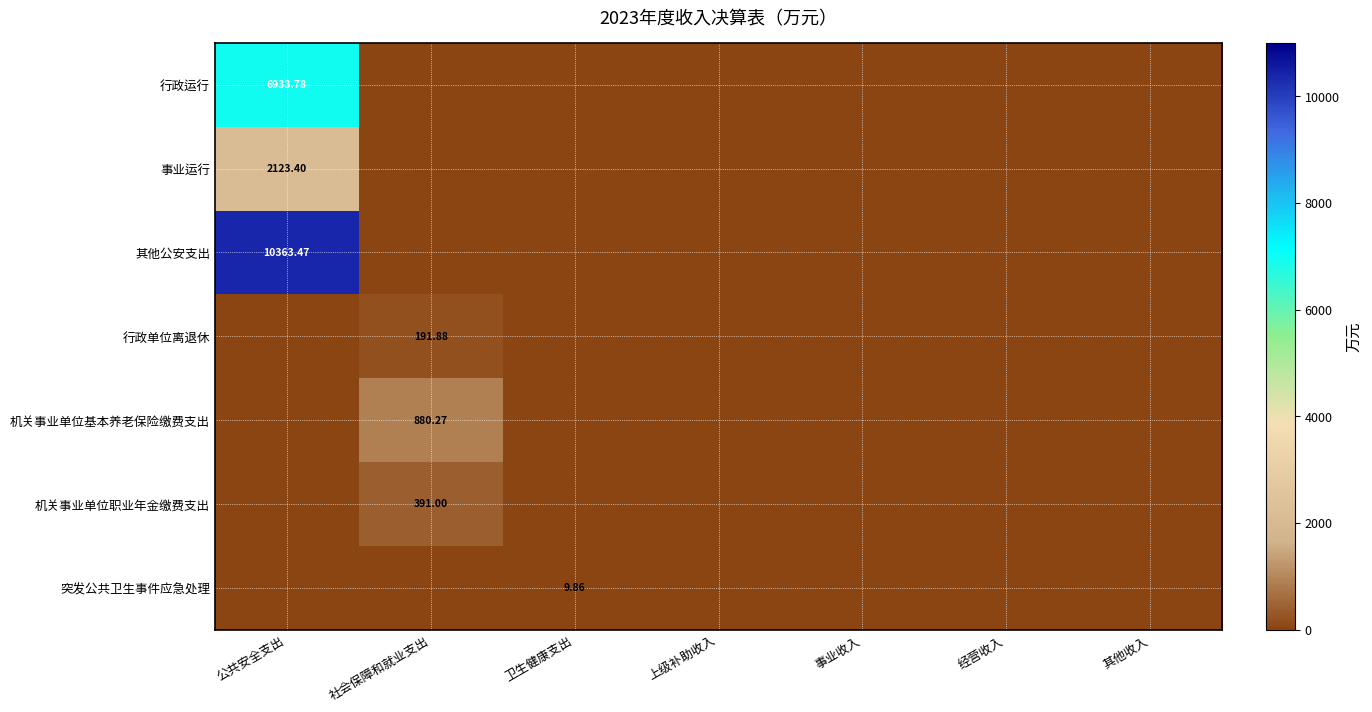

What is the average value of the 机关事业单位基本养老保险缴费支出 series?

125.8